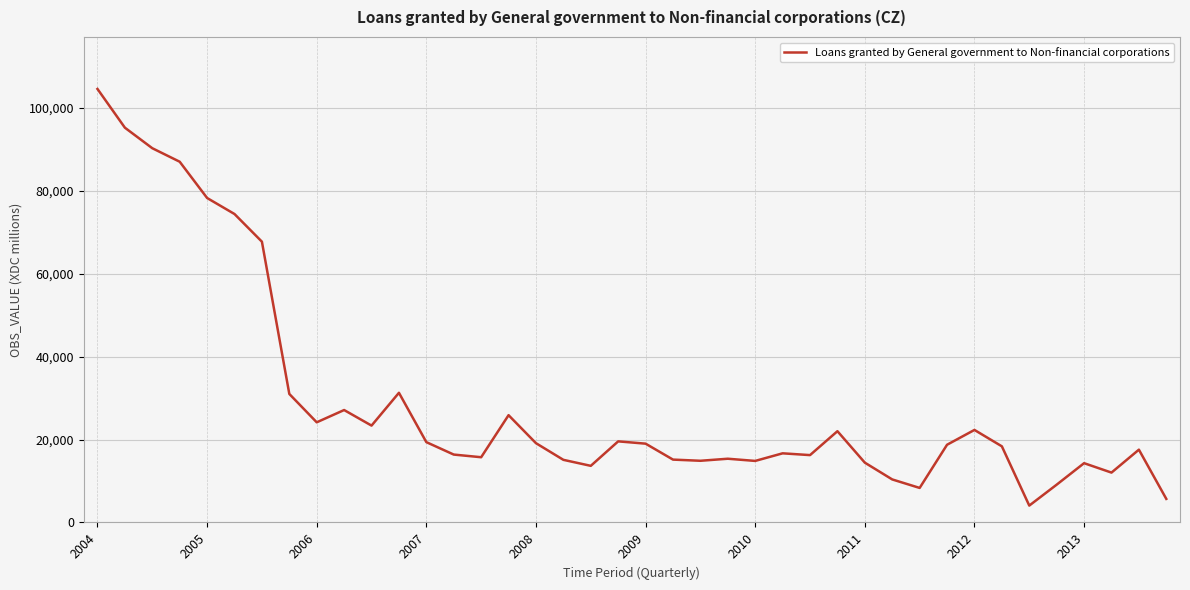

Does the chart display data point markers on the line(s)?

No